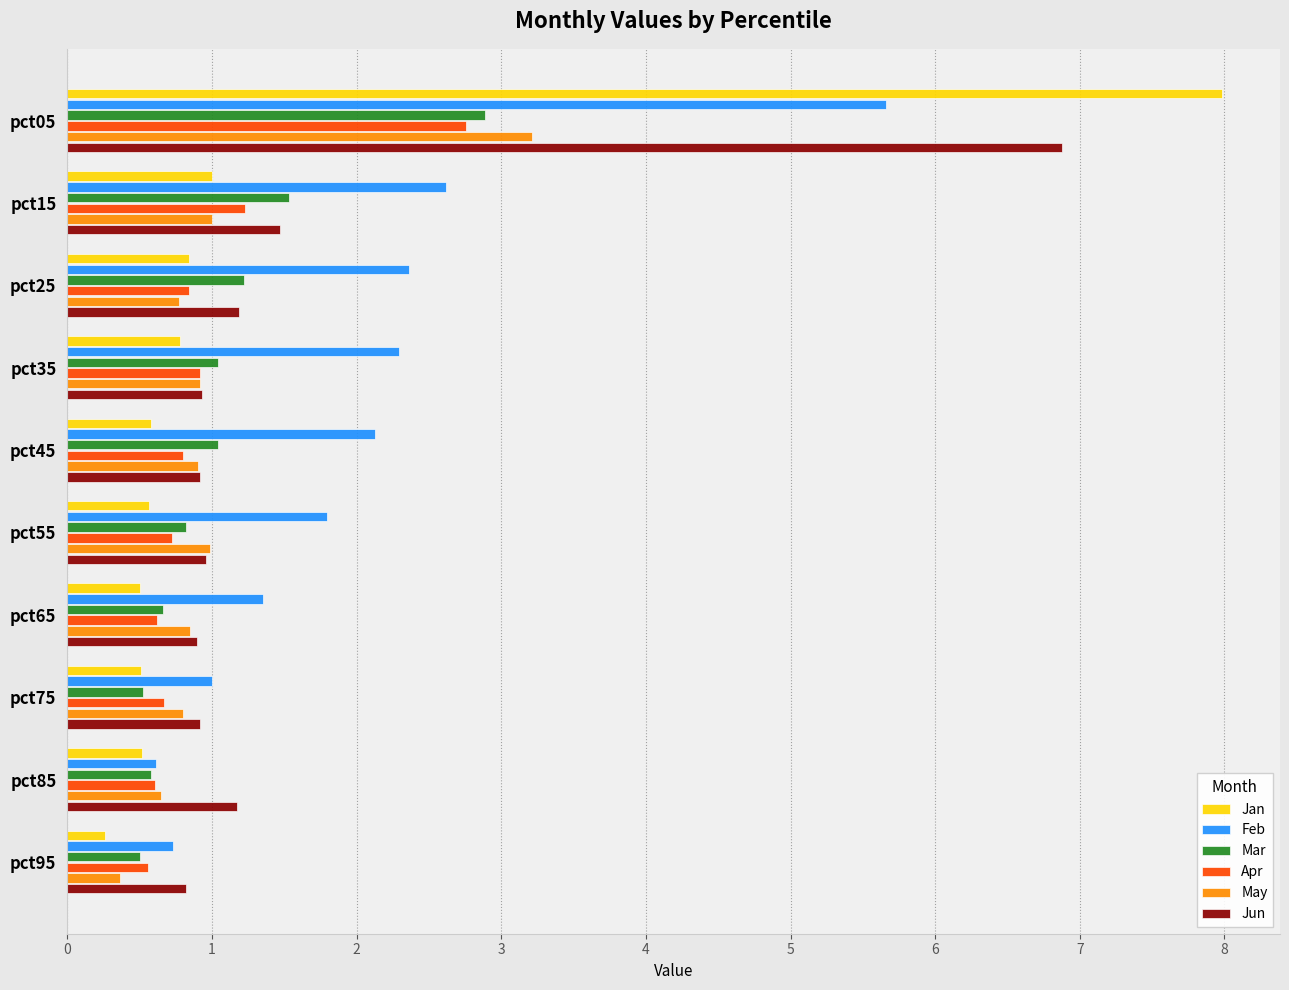

The value of May at pct15 is 1.0. True or false?

True